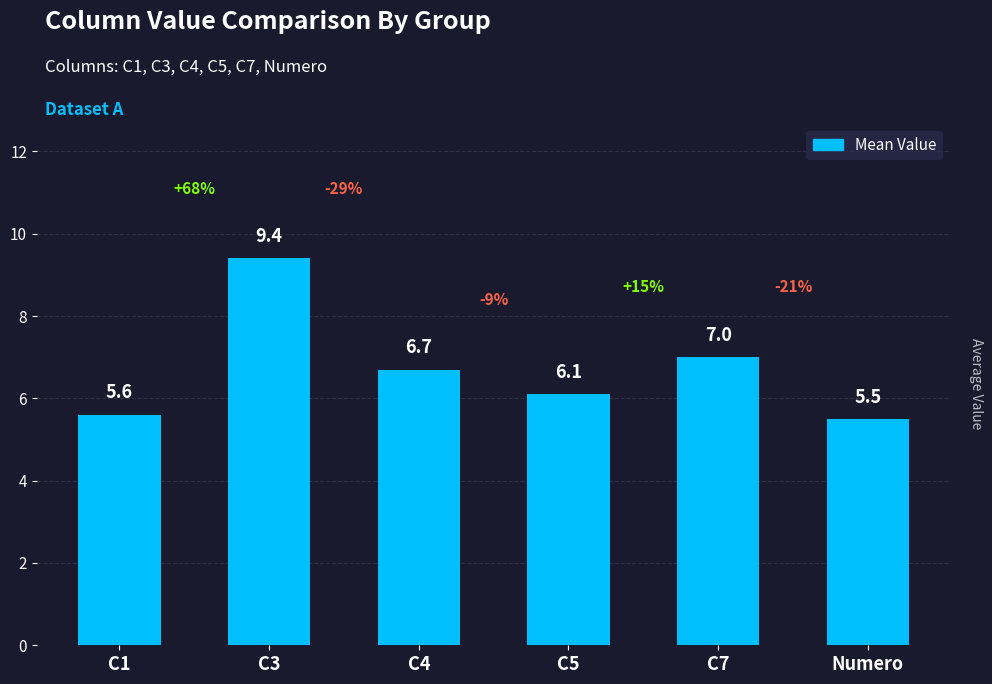

Does the chart contain stacked bars?

No